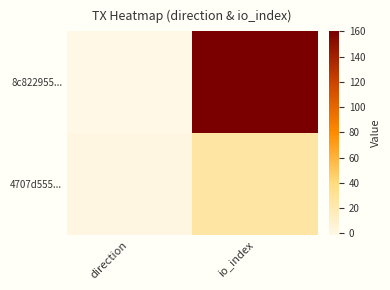

Rank the series at direction from highest to lowest value.

4707d555..., 8c822955...